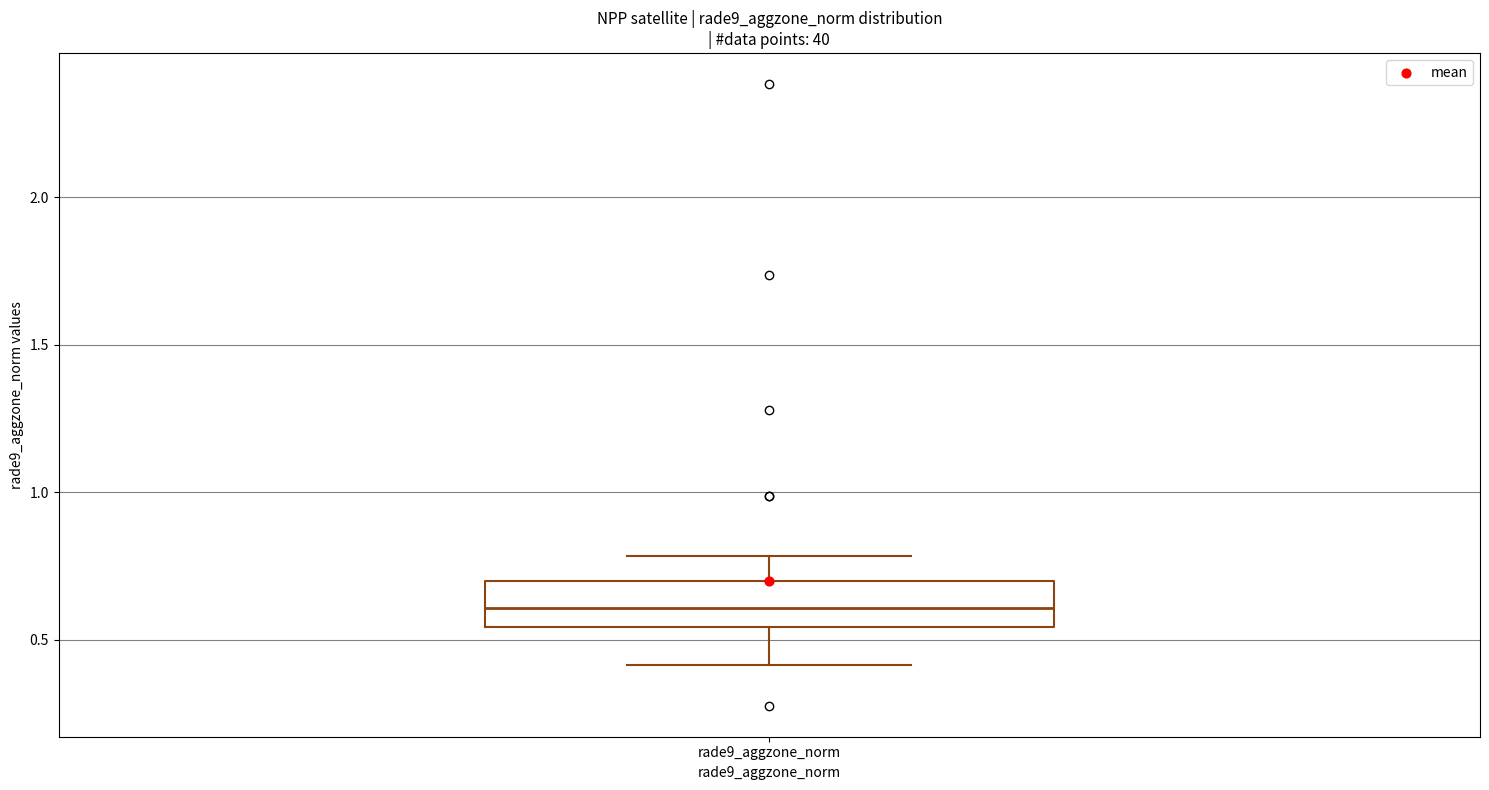

Where does the median line of the box for rade9_aggzone_norm sit on the y-axis? The values are not printed on the chart, so give them approximately, as read against the axis.

0.60